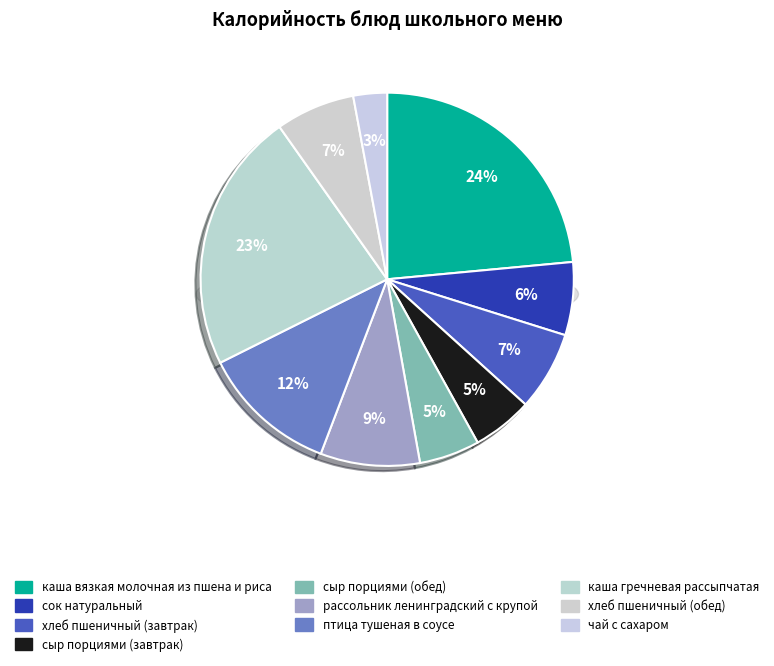

What is the smallest slice in the pie chart?

чай с сахаром